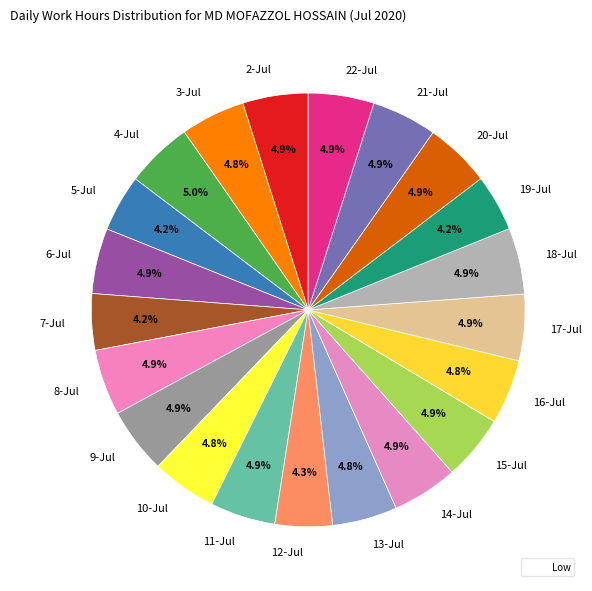

What portion of the pie excludes 3-Jul?

95.2%